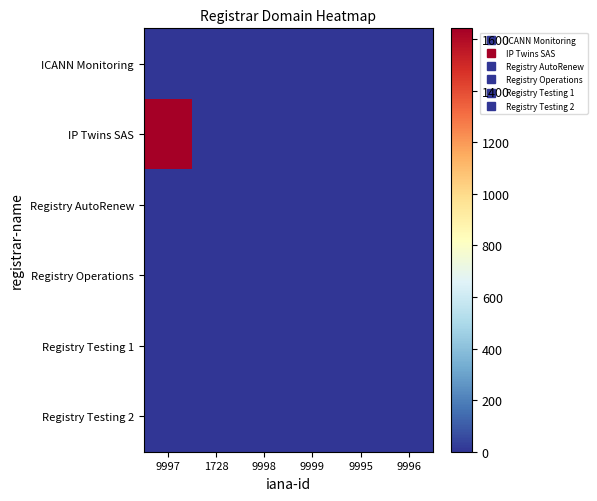

Reading left to right, extract all data points from this chart.

ICANN Monitoring: 9997=1	1728=0	9998=0	9999=0	9995=0	9996=0
IP Twins SAS: 9997=1642	1728=0	9998=0	9999=0	9995=0	9996=0
Registry AutoRenew: 9997=0	1728=0	9998=0	9999=0	9995=0	9996=0
Registry Operations: 9997=2	1728=0	9998=0	9999=0	9995=0	9996=0
Registry Testing 1: 9997=0	1728=0	9998=0	9999=0	9995=0	9996=0
Registry Testing 2: 9997=0	1728=0	9998=0	9999=0	9995=0	9996=0